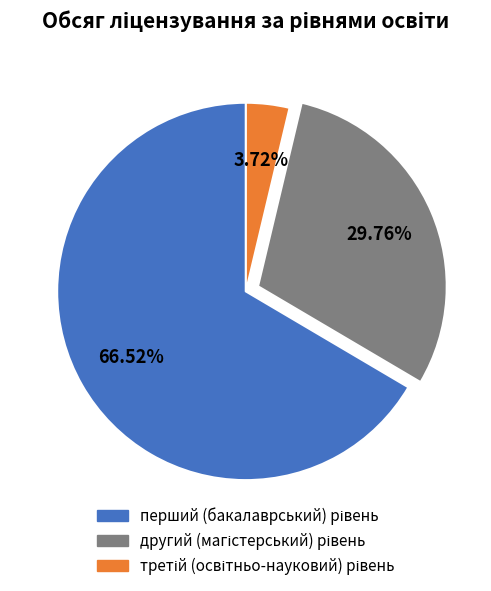

Does any single category account for the majority?

Yes